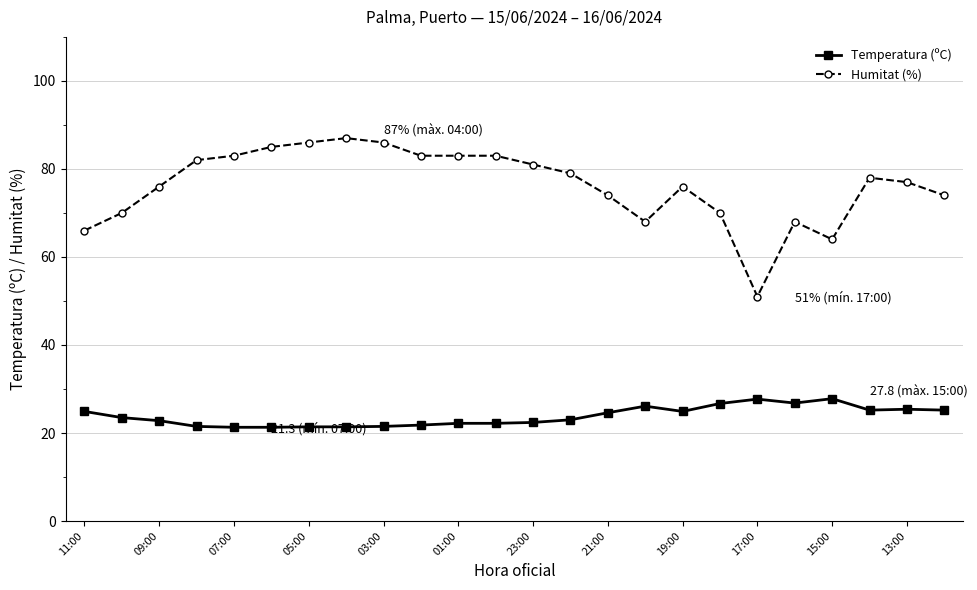

Which series has the widest spread of values?

Humitat (%)